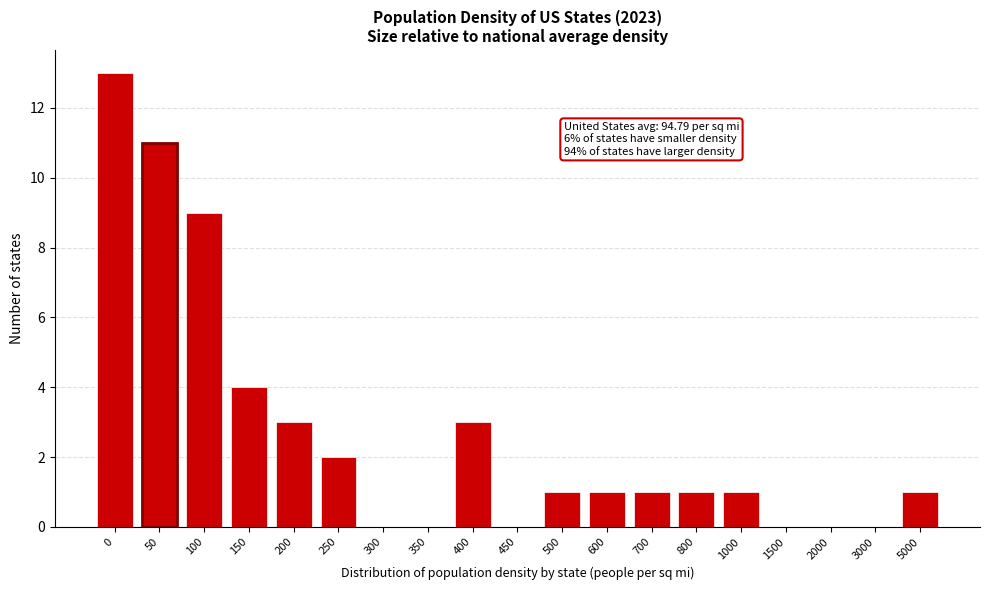

Reading right to left, list all the values displayed in this chart.

5000=1	3000=0	2000=0	1500=0	1000=1	800=1	700=1	600=1	500=1	450=0	400=3	350=0	300=0	250=2	200=3	150=4	100=9	50=11	0=13